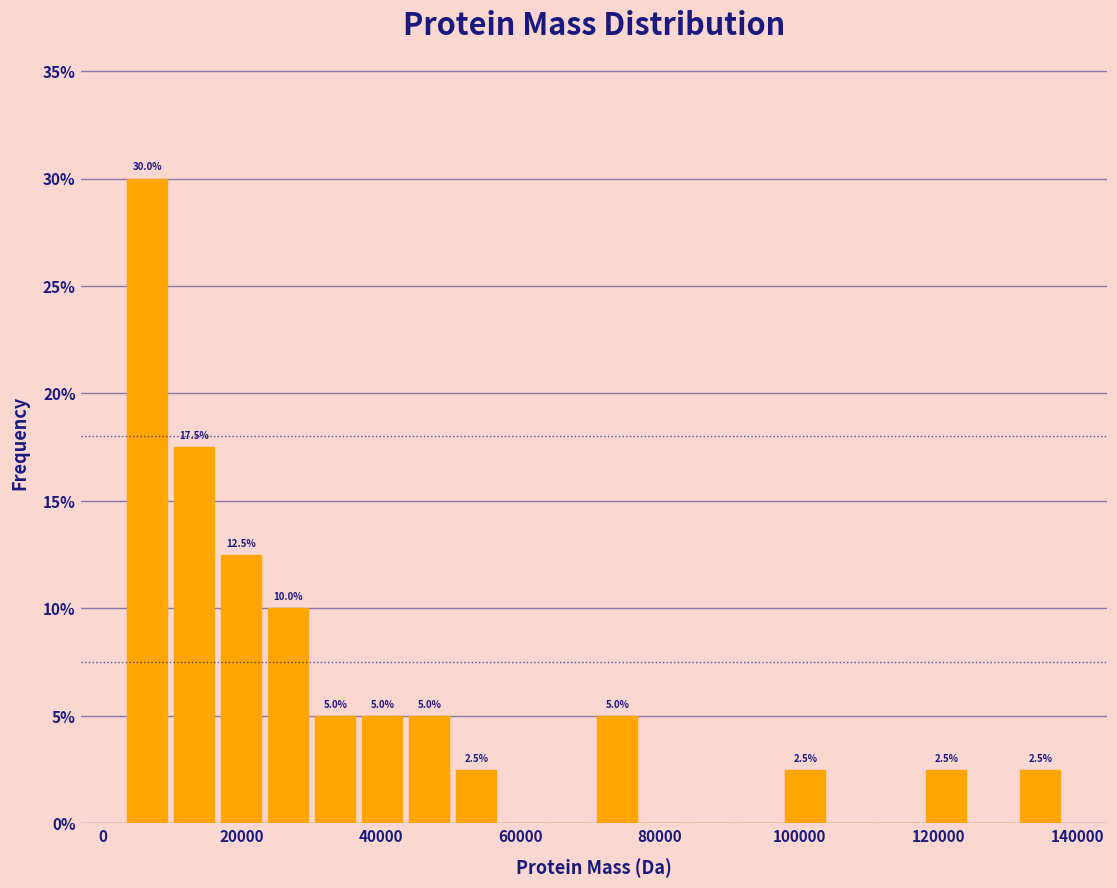

Around what value on the x-axis is the tallest bar? Give the approximate position of its centre, as read against the axis.

6000